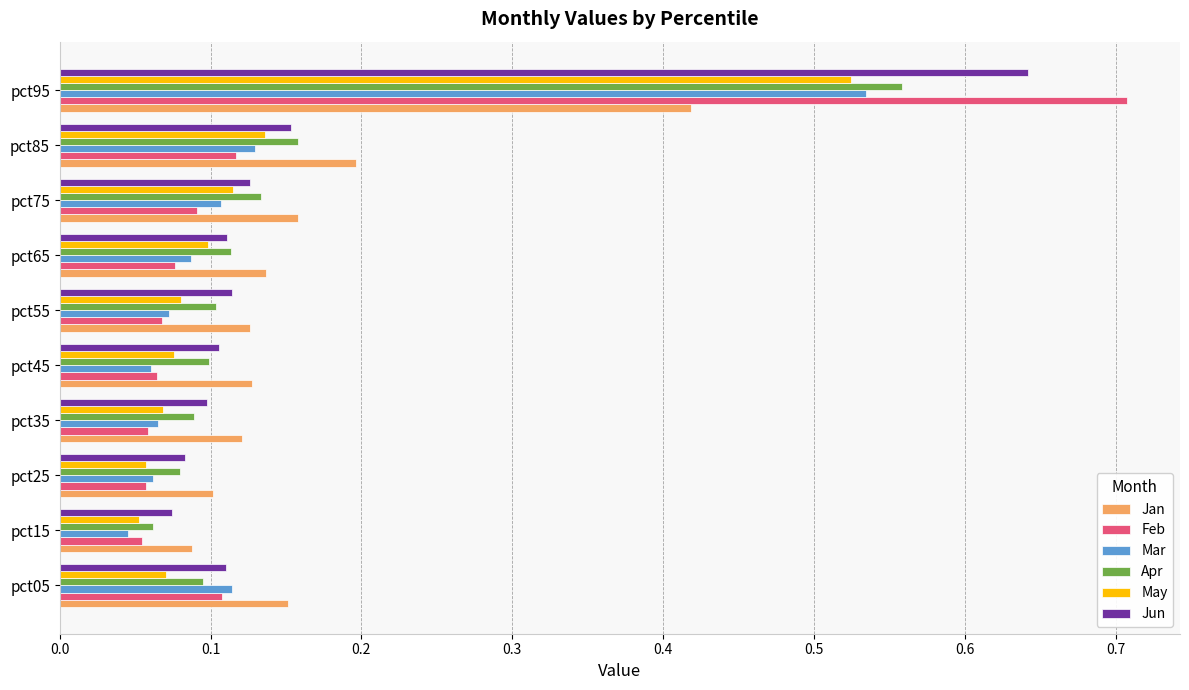

Count the number of data series in this chart.

6